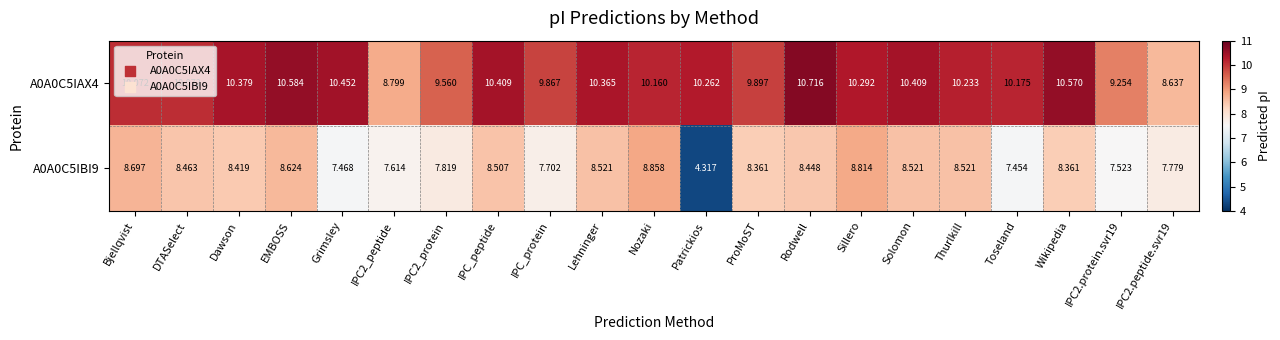

What is the total value across all series at IPC_peptide?

18.9